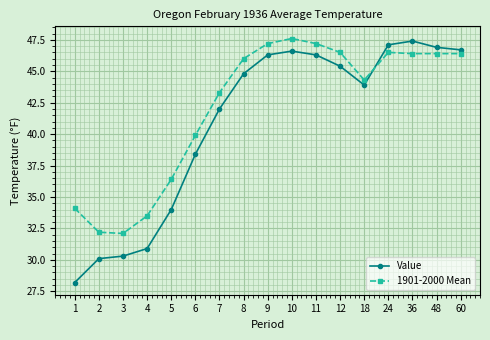

The value of 1901-2000 Mean at 11 is 31.3. True or false?

False